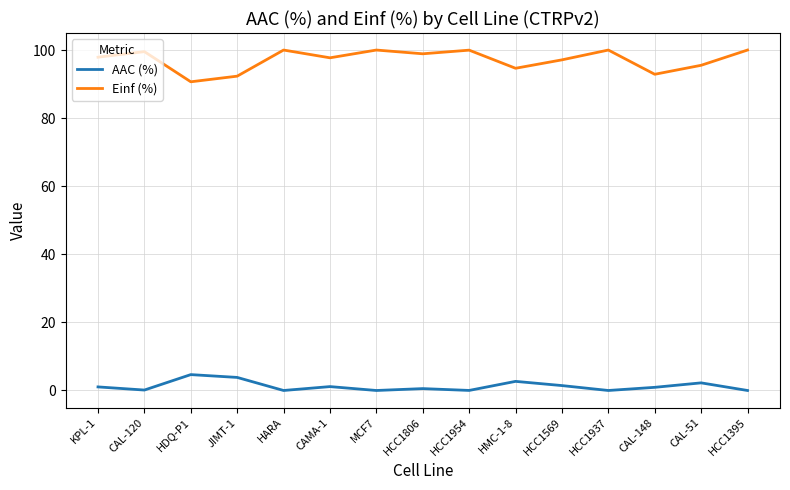

True or false: AAC (%) has a value of 0.9 at CAL-148.

True